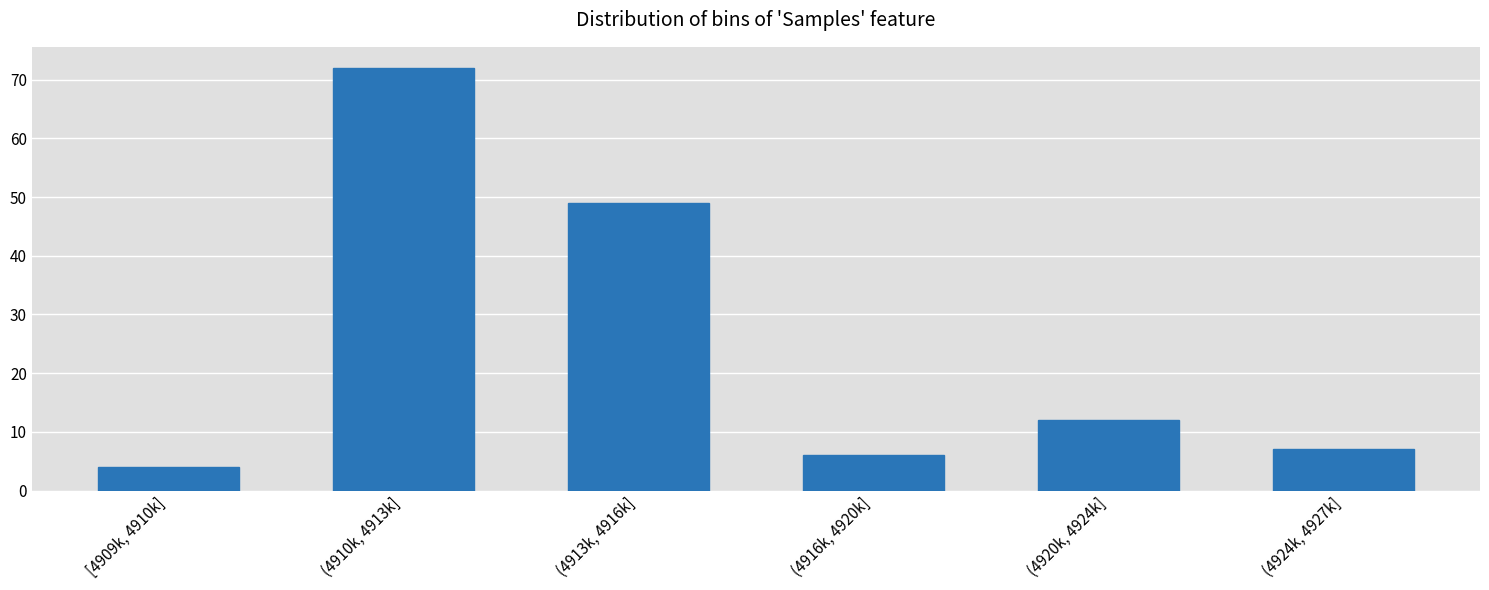

Reading left to right, extract all data points from this chart.

[4909k, 4910k]=4	(4910k, 4913k]=72	(4913k, 4916k]=49	(4916k, 4920k]=6	(4920k, 4924k]=12	(4924k, 4927k]=7